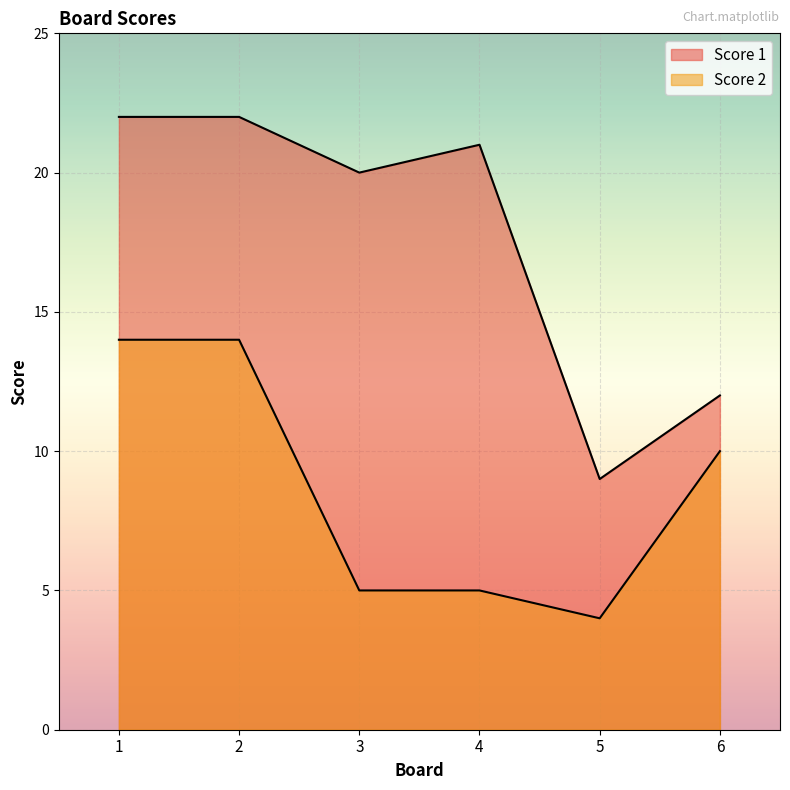

Between 5 and 6, which series saw the biggest shift?

Score 2